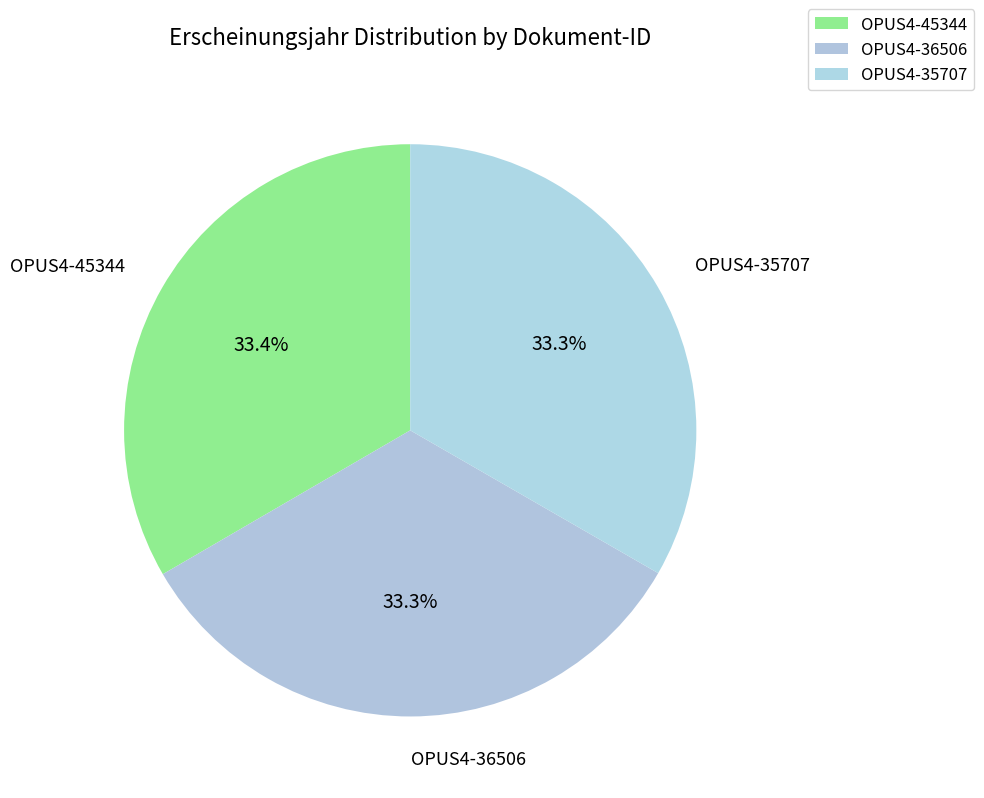

To the nearest percent, what percentage of the pie is OPUS4-36506?

33%